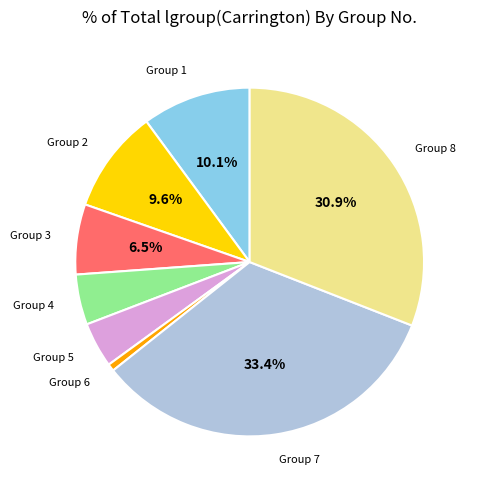

Does any single category account for the majority?

No